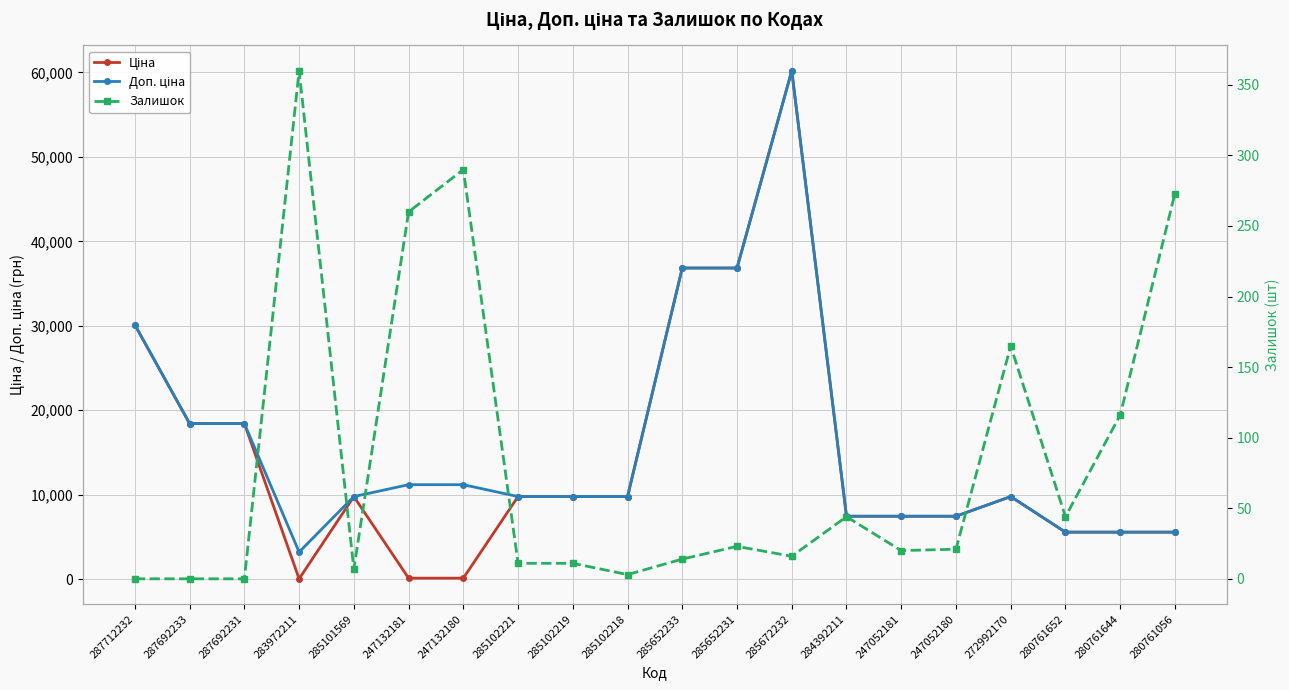

How many data points in Залишок are above 21?

9